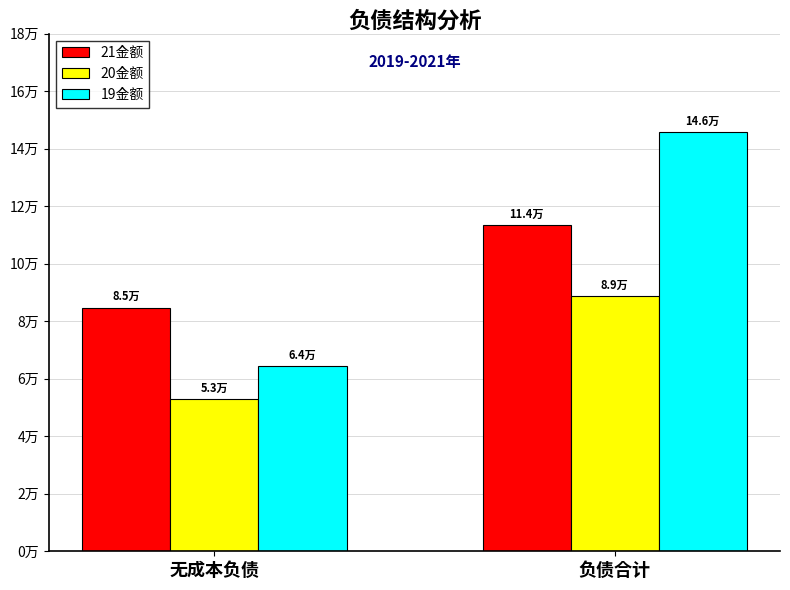

What are all the series names shown in the legend?

21金额, 20金额, 19金额